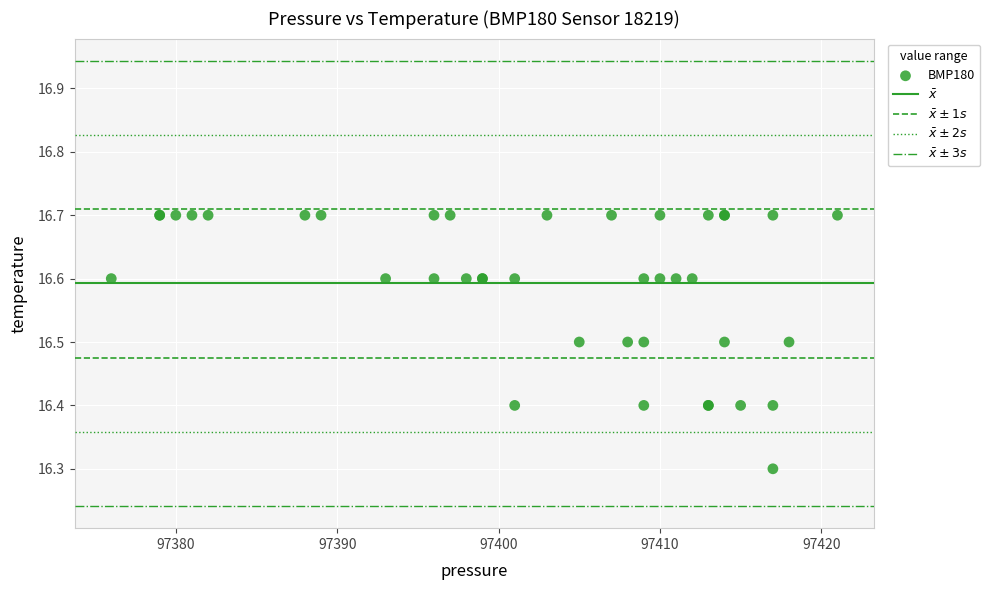

What Y value in the scatter plot is closest to 16?

16.3